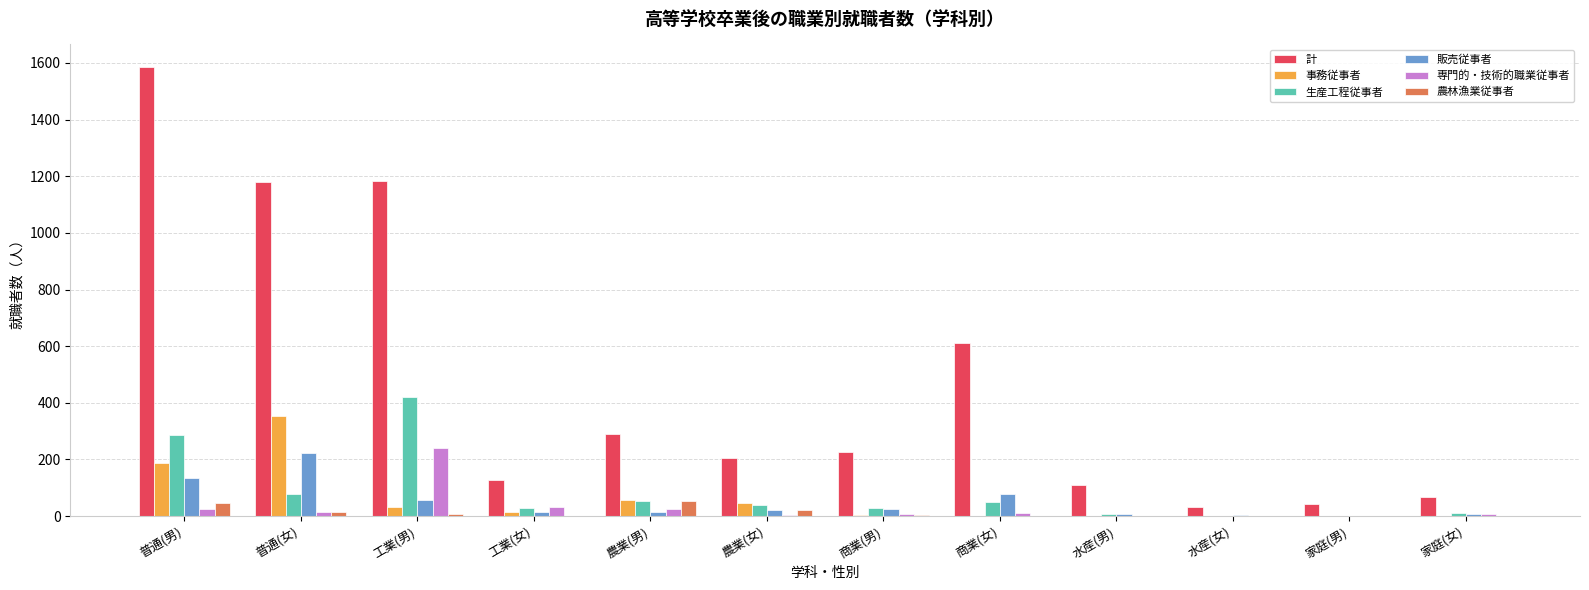

What is the maximum value shown in the chart?

1586